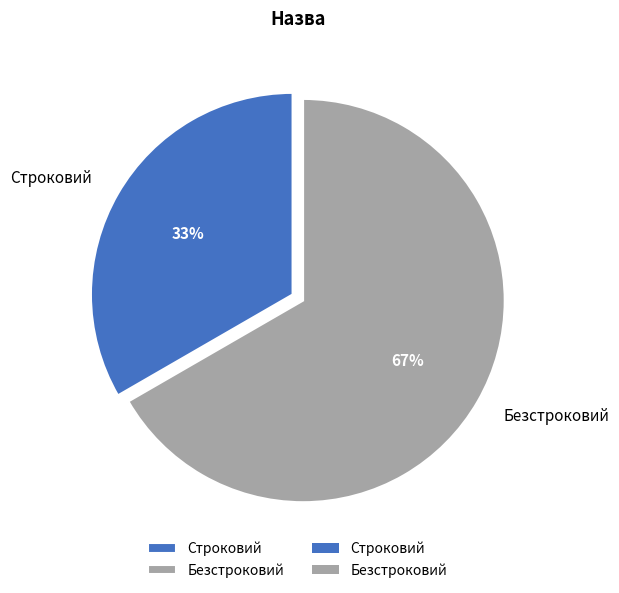

True or false: Строковий accounts for 46% of the total.

False